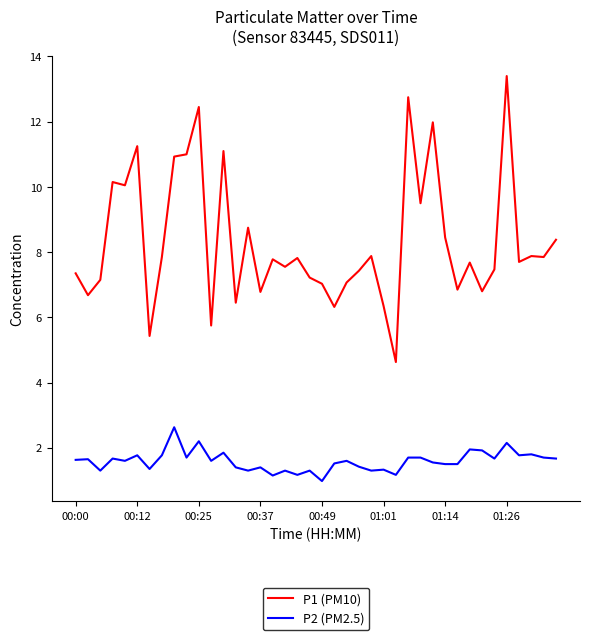

True or false: P1 (PM10) and P2 (PM2.5) intersect in this chart.

False